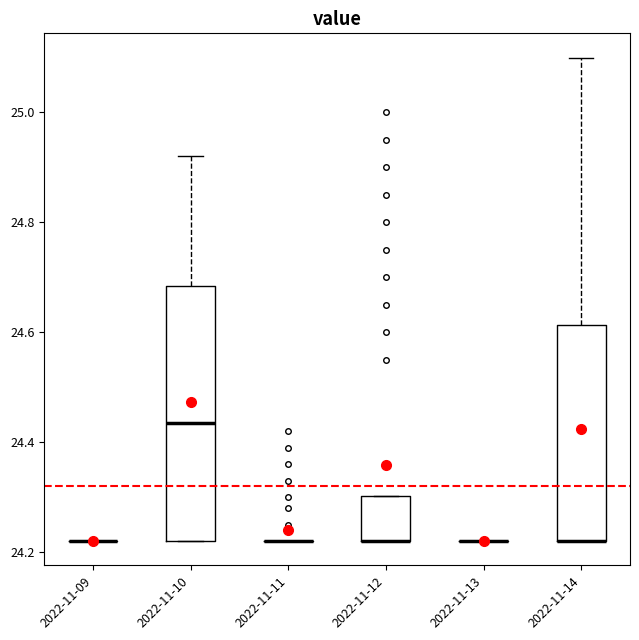

Reading left to right, read every box against the y-axis: the position of its median line, the range the box covers, and the ends of its whiskers. The values are not printed on the chart, so give them approximately, as read against the axis.

2022-11-09: box collapsed to a line at 24.22, whiskers 24.22 to 24.22
2022-11-10: median 24.44, box 24.22 to 24.68, whiskers 24.22 to 24.92
2022-11-11: box collapsed to a line at 24.22, whiskers 24.22 to 24.22
2022-11-12: median 24.22 (drawn on the box's lower edge), box 24.22 to 24.30, whiskers 24.22 to 24.30
2022-11-13: box collapsed to a line at 24.22, whiskers 24.22 to 24.22
2022-11-14: median 24.22 (drawn on the box's lower edge), box 24.22 to 24.62, whiskers 24.22 to 25.10